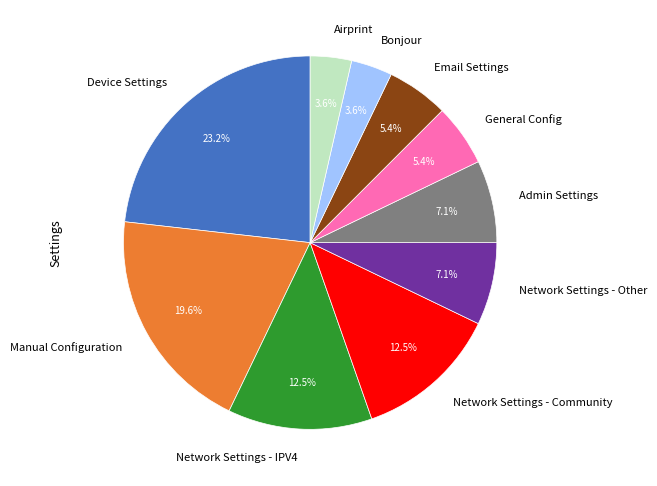

To the nearest percent, what is the average slice percentage?

10%